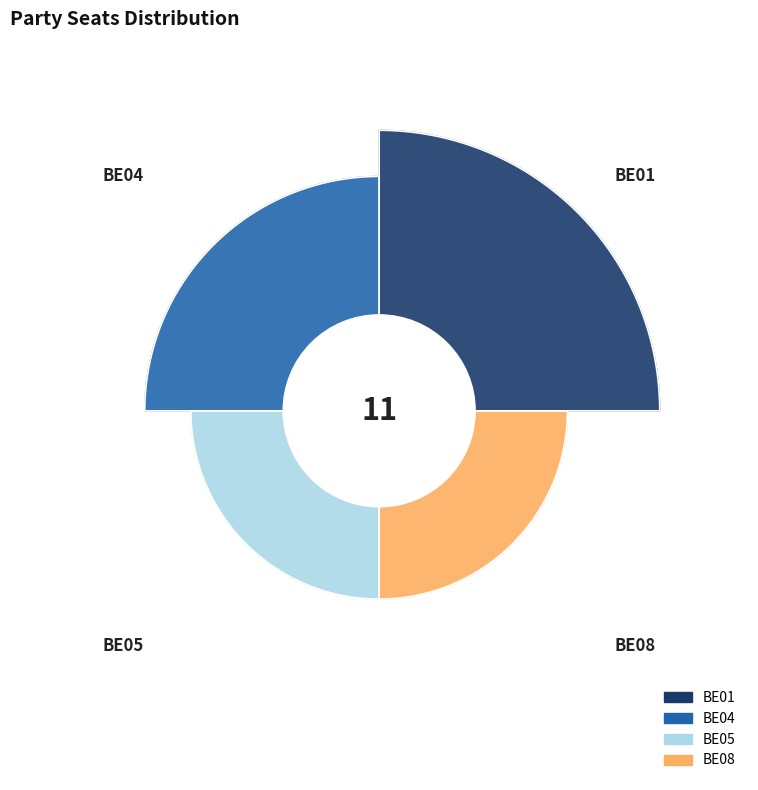

How many slices are in this pie chart?

4